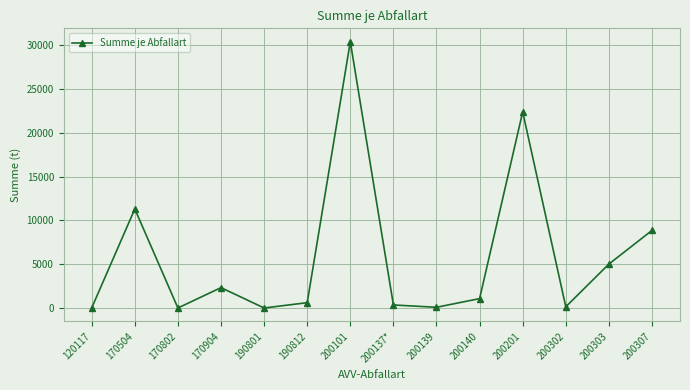

What position from the right is 170802?

12